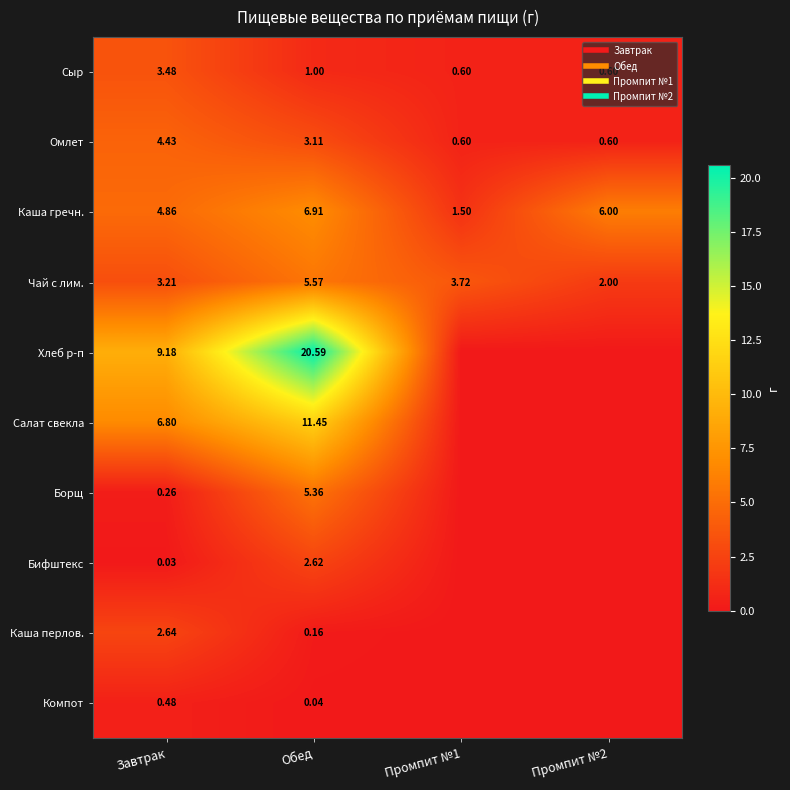

At which category does the chart reach its peak across all series?

Обед